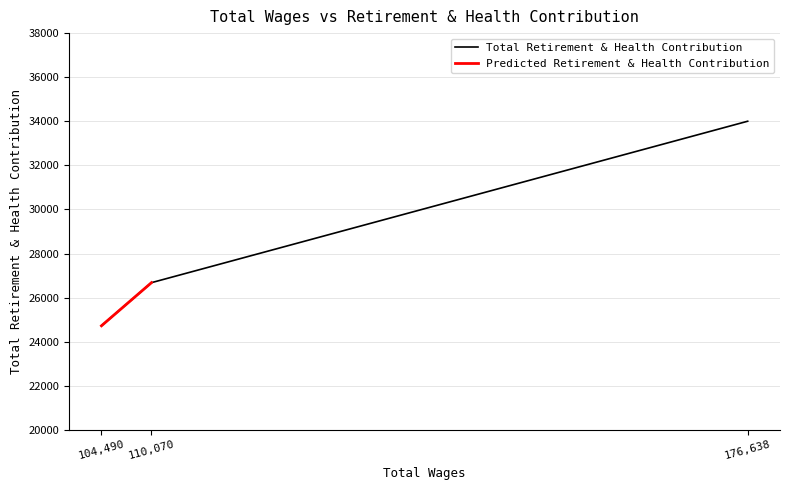

Does the chart have visible grid lines?

Yes